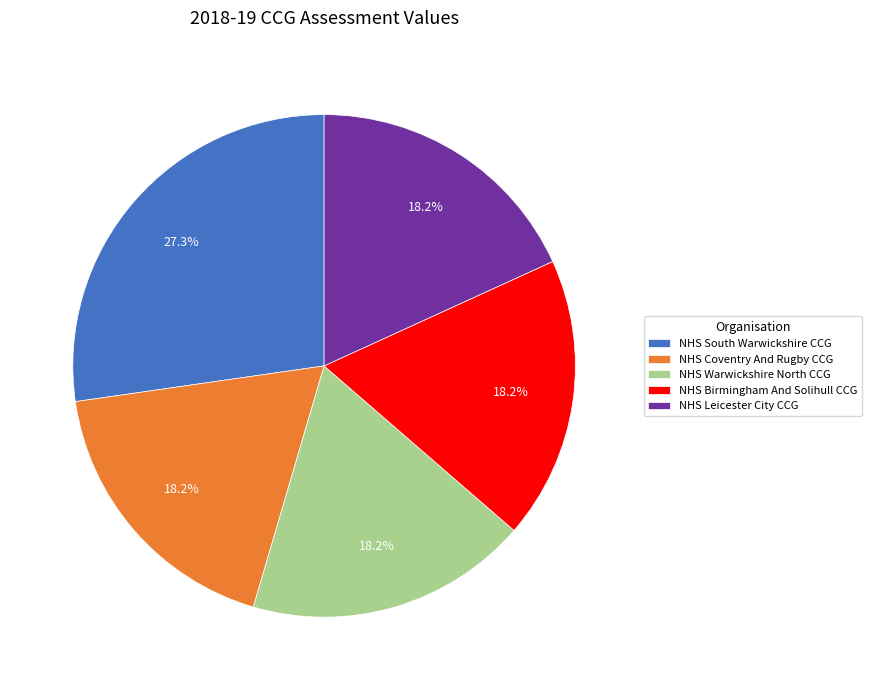

To the nearest percent, what is the difference between the largest and smallest slice percentages?

9%